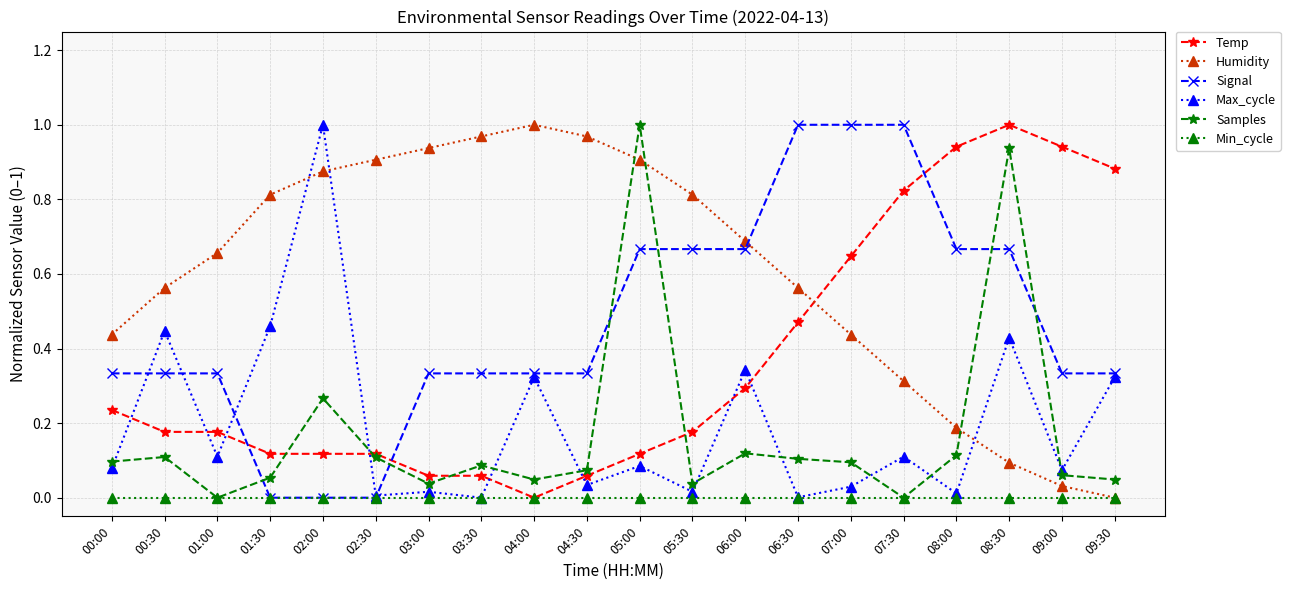

Between 01:00 and 05:00, which series saw the biggest shift?

Samples